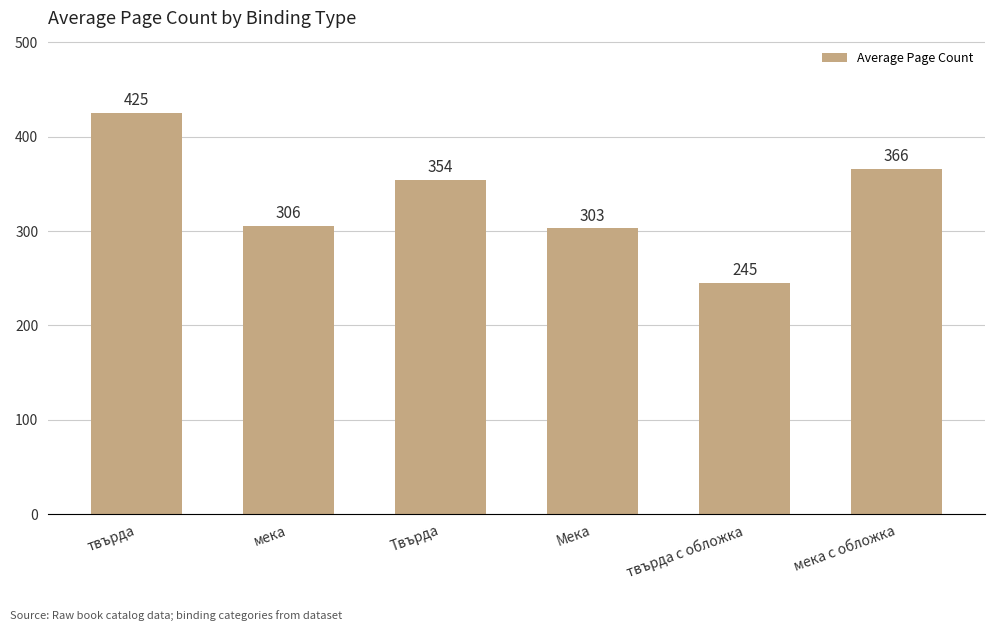

Rank the categories by value from highest to lowest.

твърда, мека с обложка, Твърда, мека, Мека, твърда с обложка